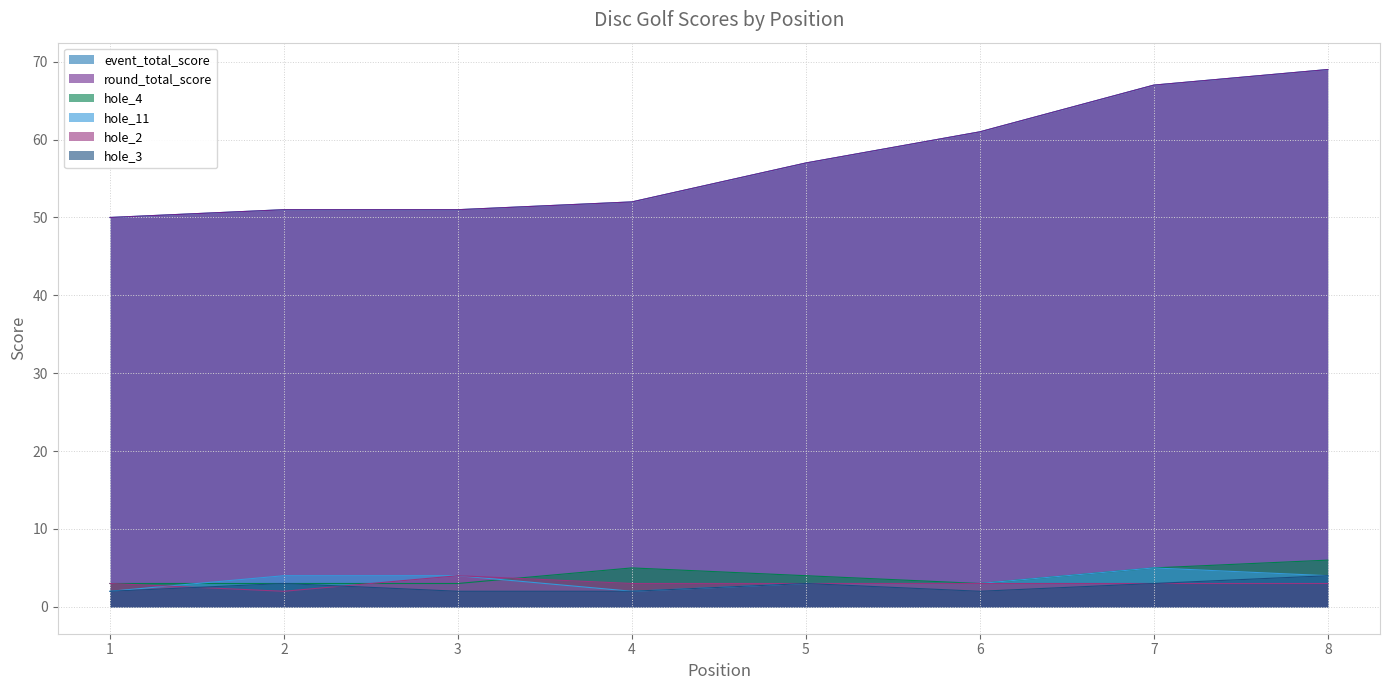

At which label is hole_3 closest to 3?

2